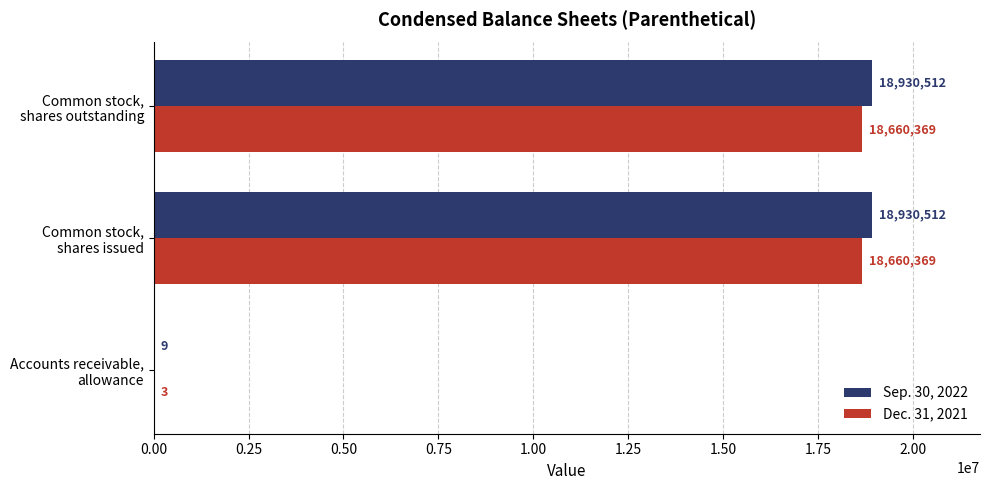

What is the greatest value displayed?

18930512